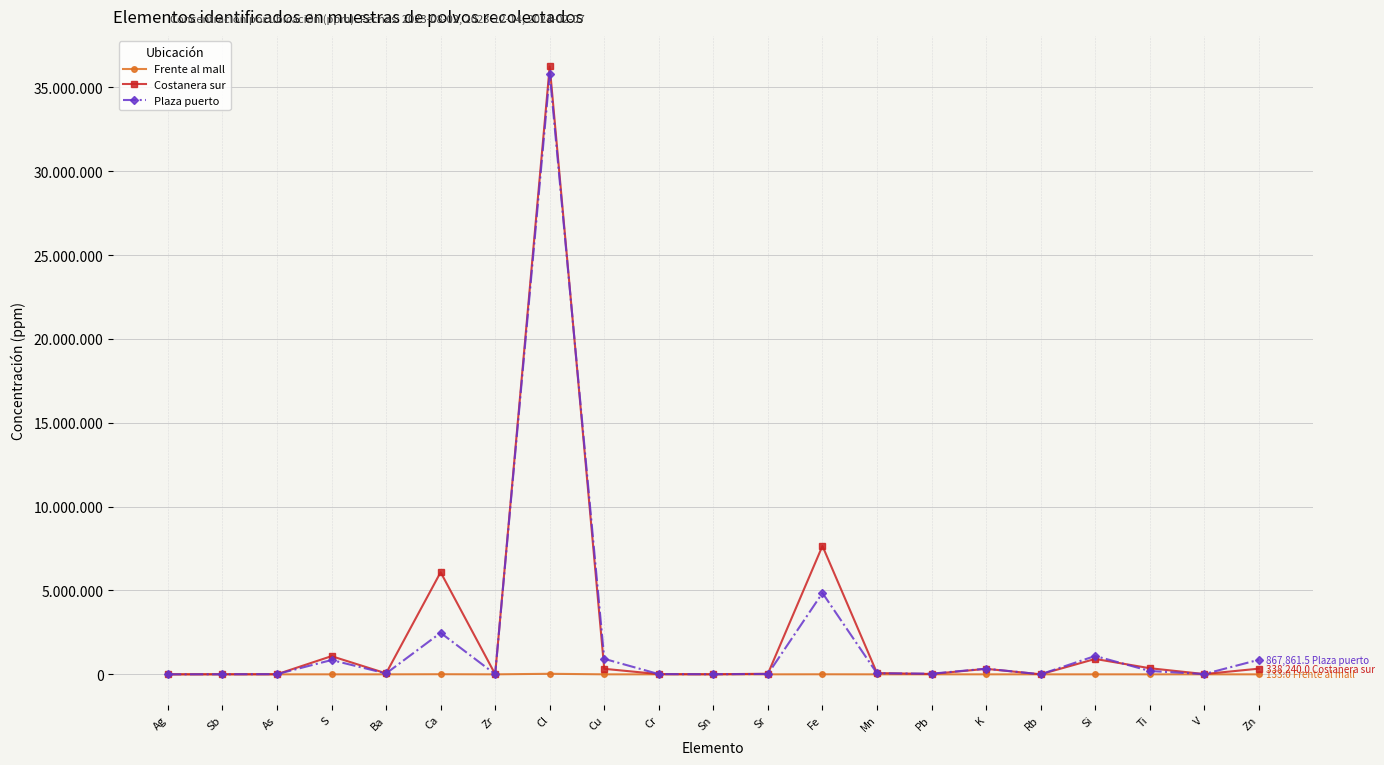

In Plaza puerto, how many points are lower than both neighbors (excluding endpoints)?

6